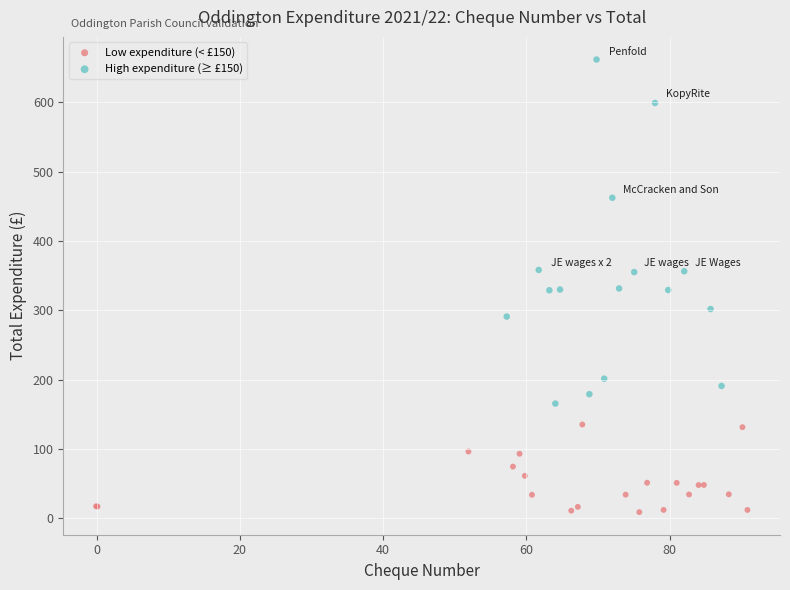

What are all the series names shown in the legend?

Low expenditure (< £150), High expenditure (≥ £150)